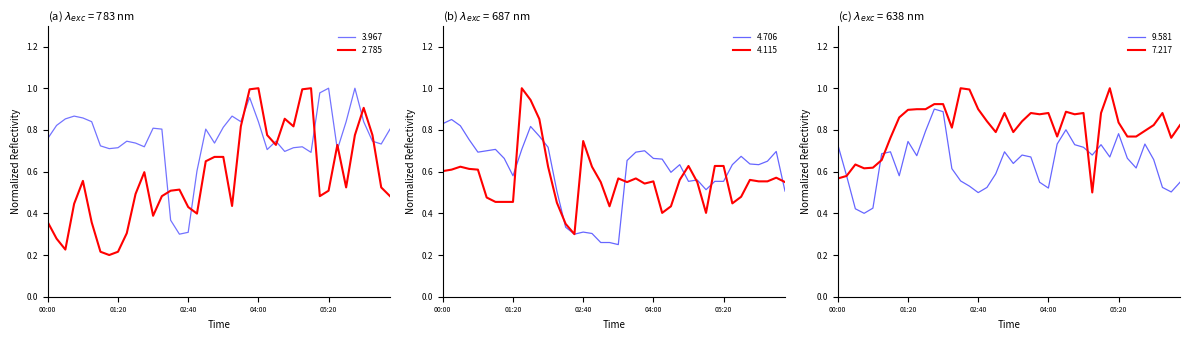

How many interior local peaks does the 4.706 series have?

9